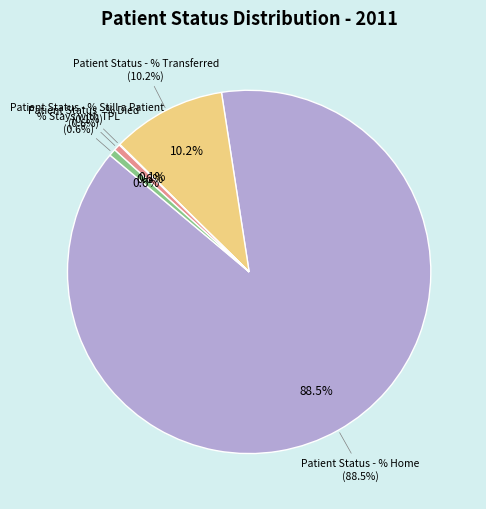

Which slice represents more than half of the pie?

Patient Status - % Home